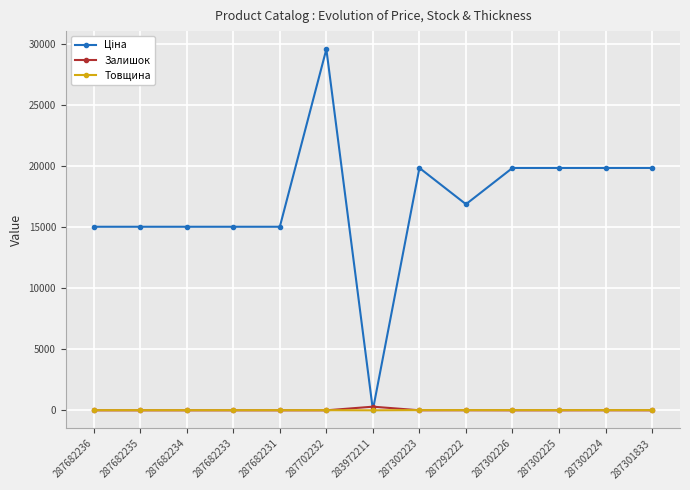

What is the total value across all series at 287682236?

15031.2